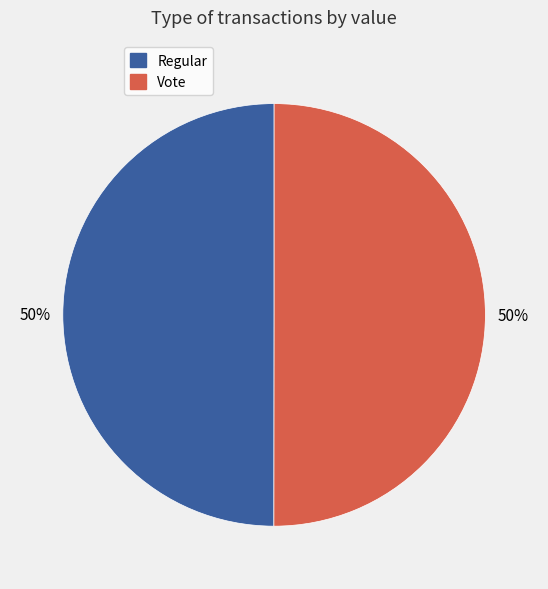

To the nearest percent, what portion does Regular represent?

50%